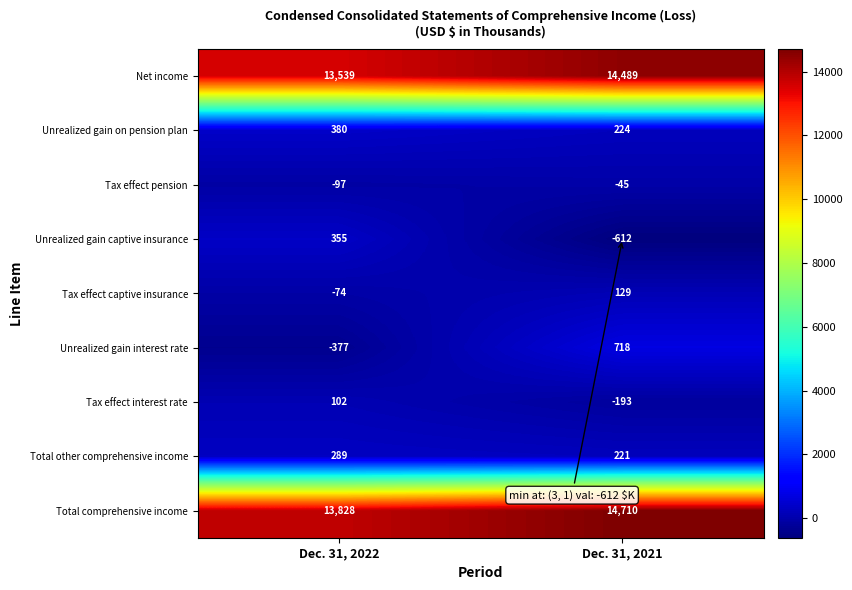

At which category does the chart reach its peak across all series?

Dec. 31, 2021